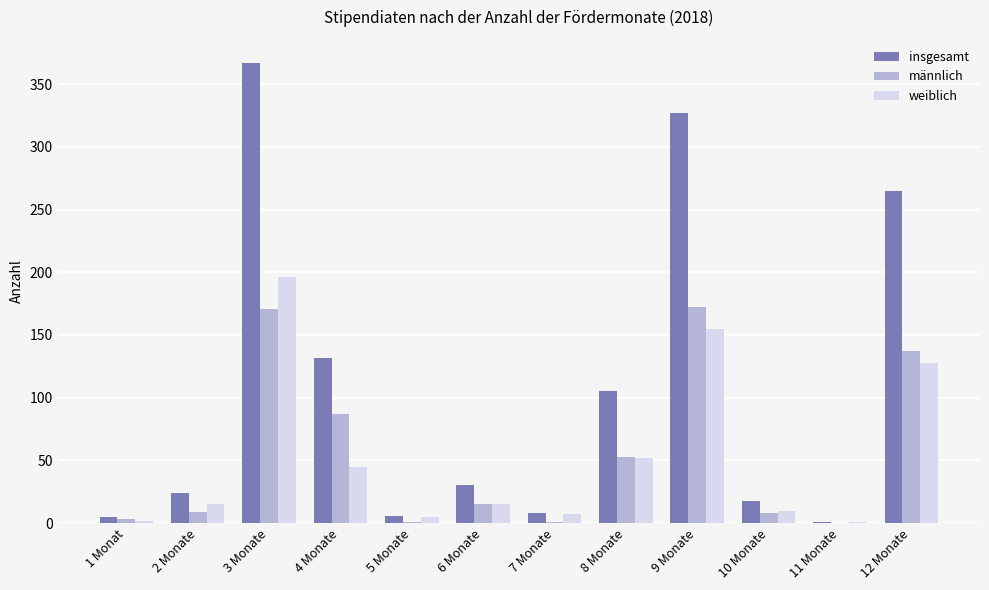

Which series changed the most between 1 Monat and 12 Monate?

insgesamt